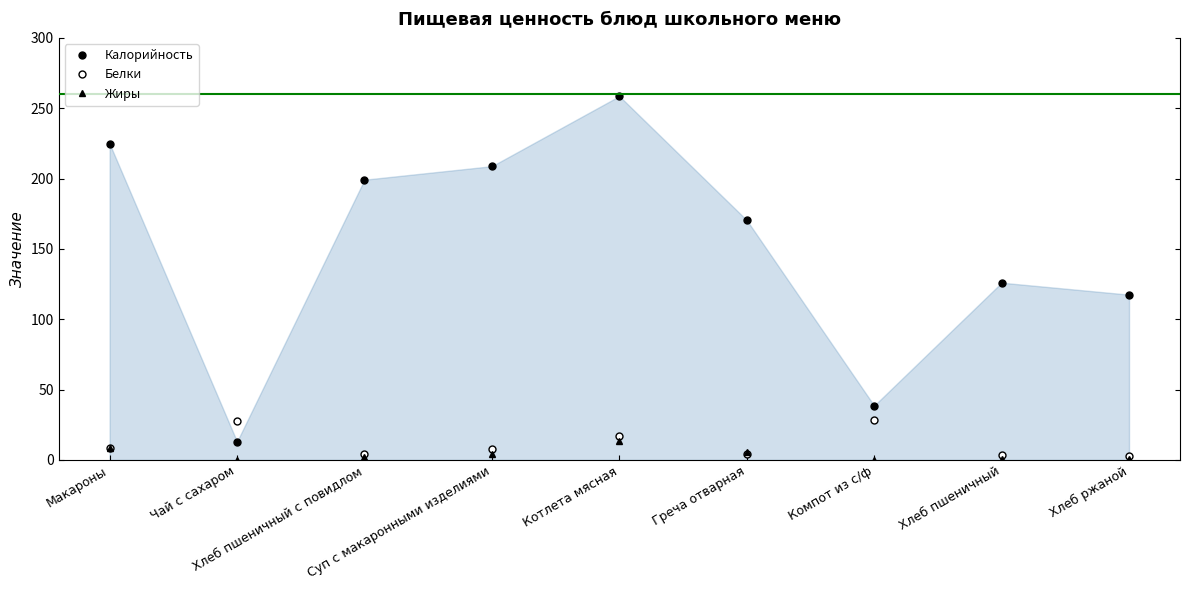

Is this an area chart (filled region under the line)?

Yes